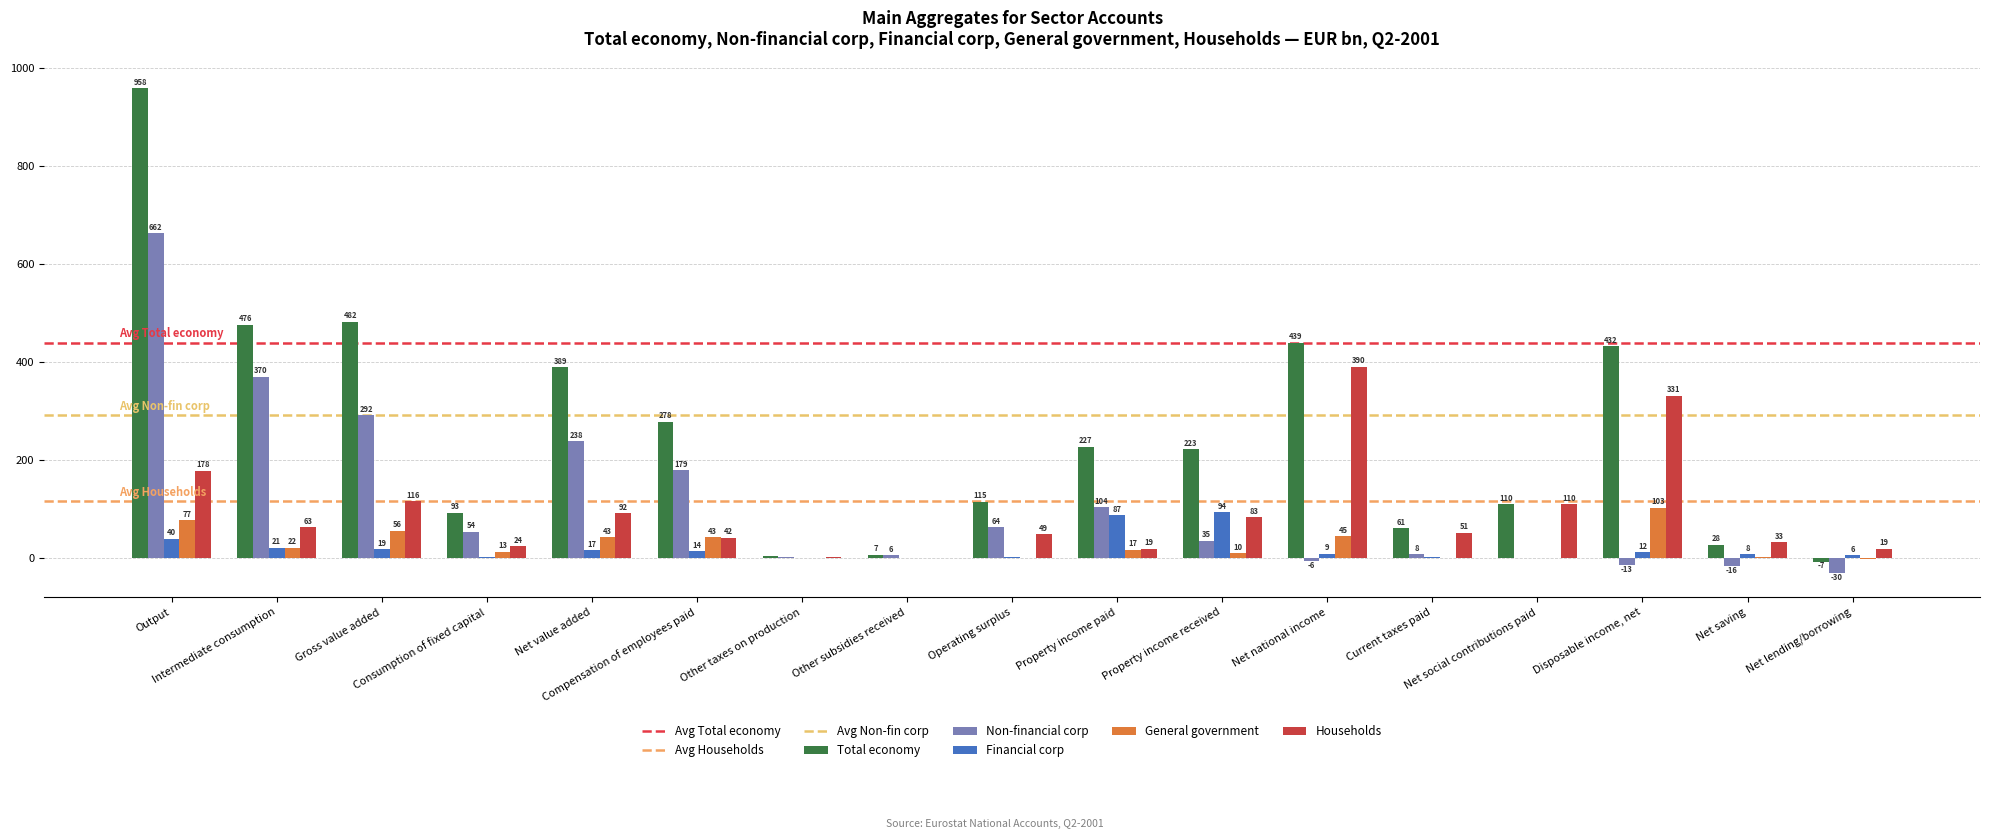

True or false: Total economy has a value of 3.6 at Other taxes on production.

True